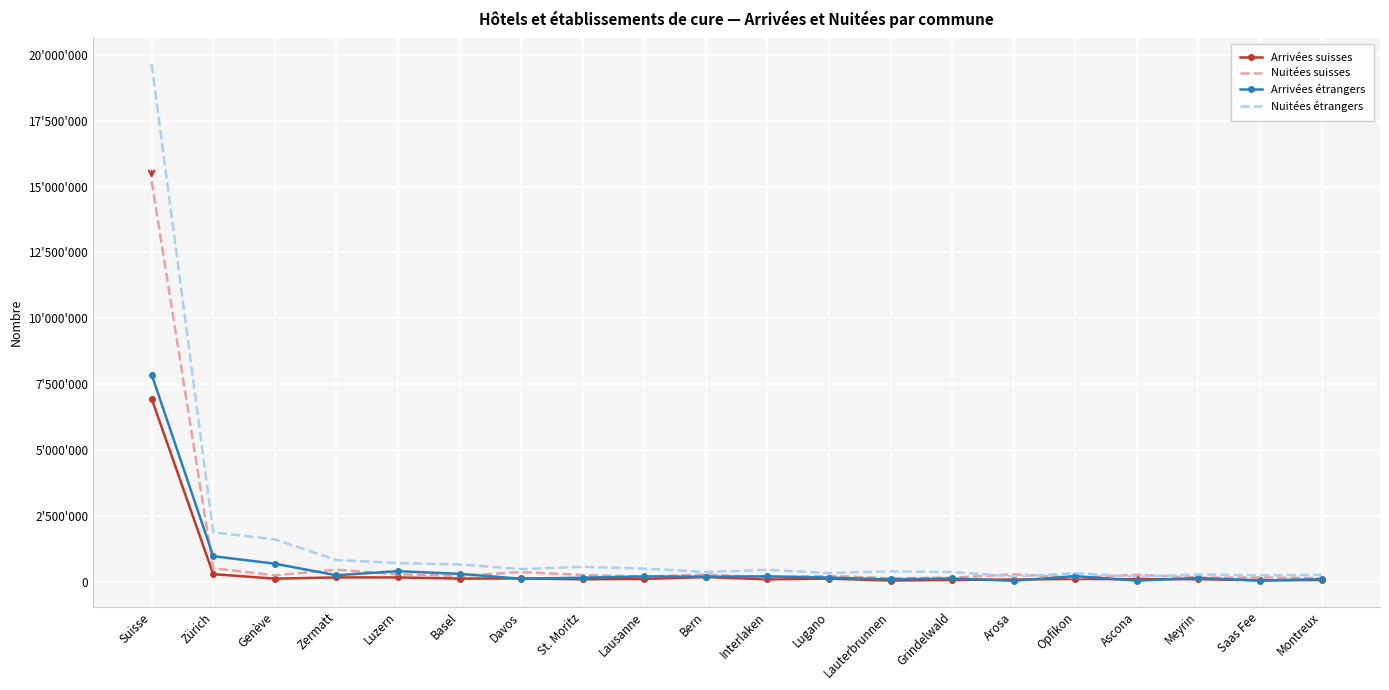

What are all the series names shown in the legend?

Arrivées suisses, Nuitées suisses, Arrivées étrangers, Nuitées étrangers